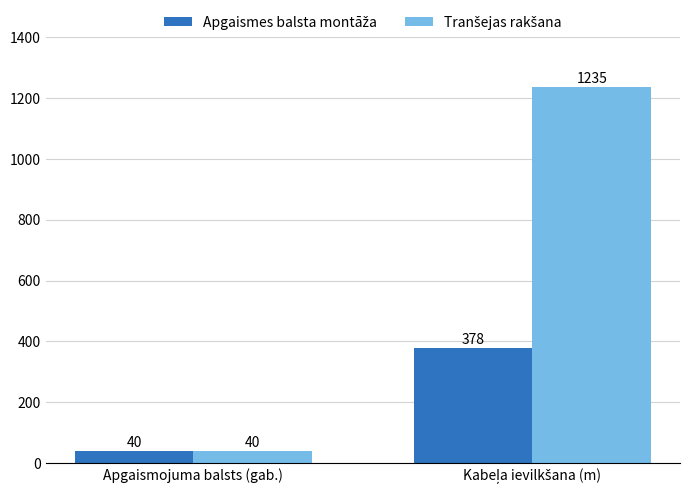

Which category has the lowest value across all series?

Apgaismojuma balsts (gab.)